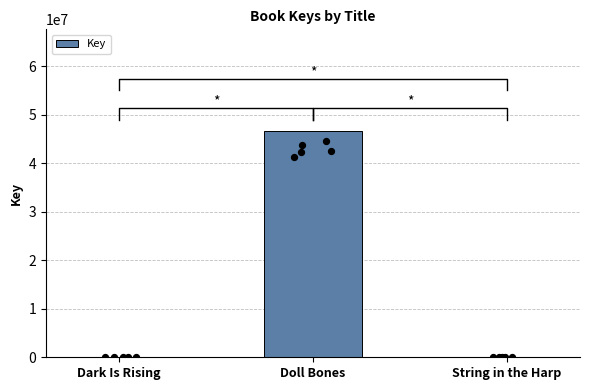

What is the change in value from Dark Is Rising to String in the Harp?

+370